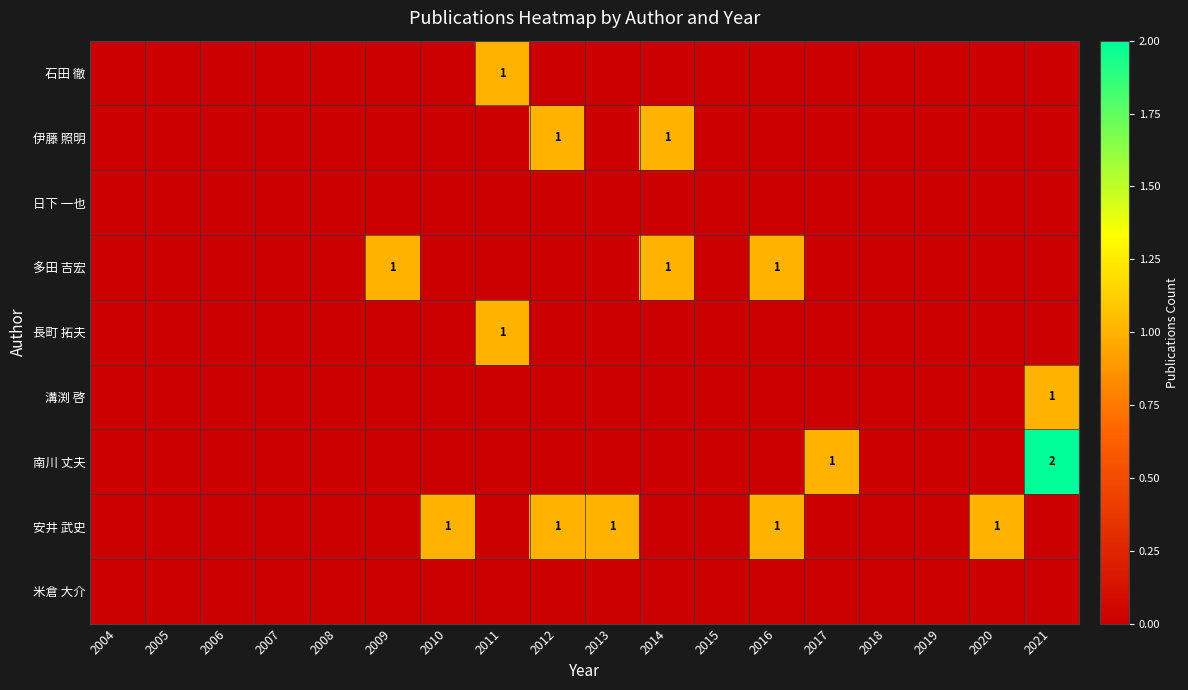

Between 2015 and 2016, which is larger?

2015